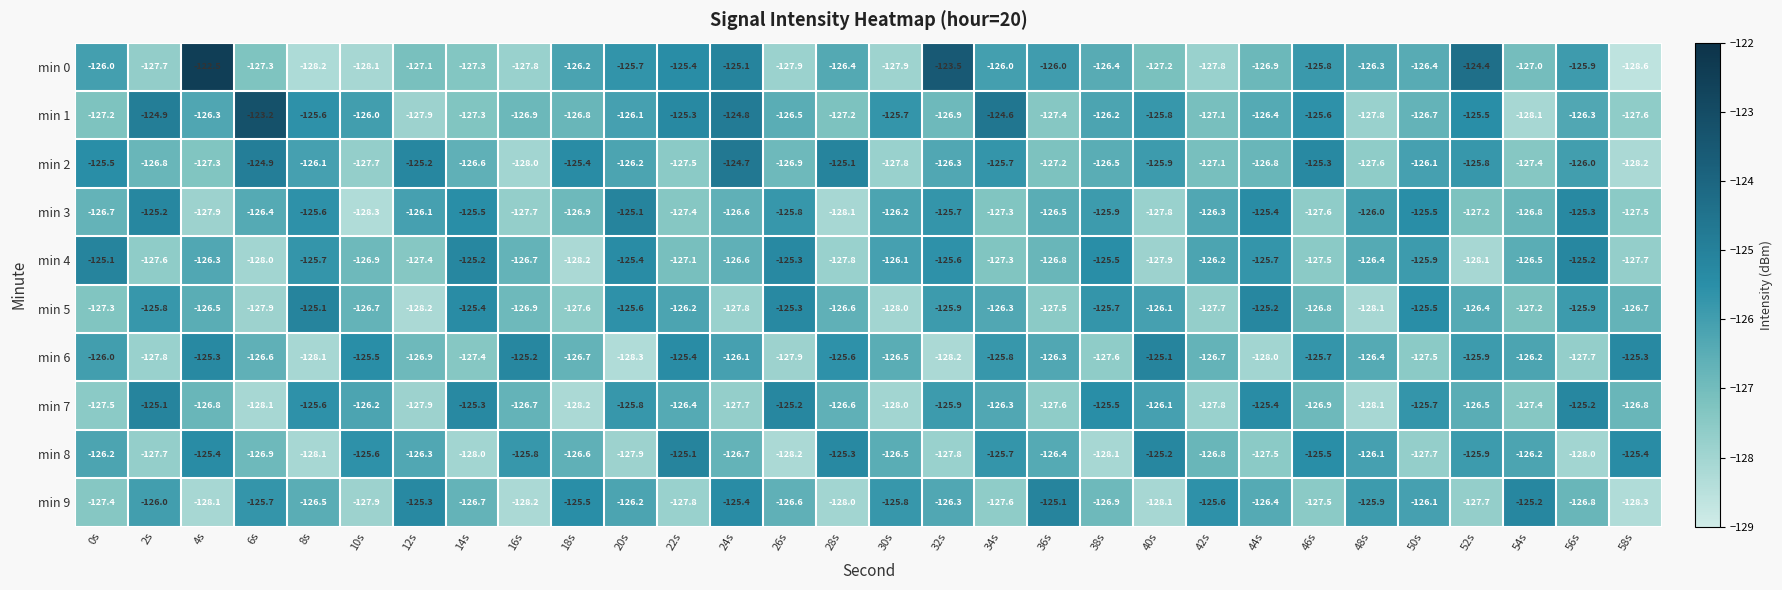

What is the average value of the min 4 series?

-126.6